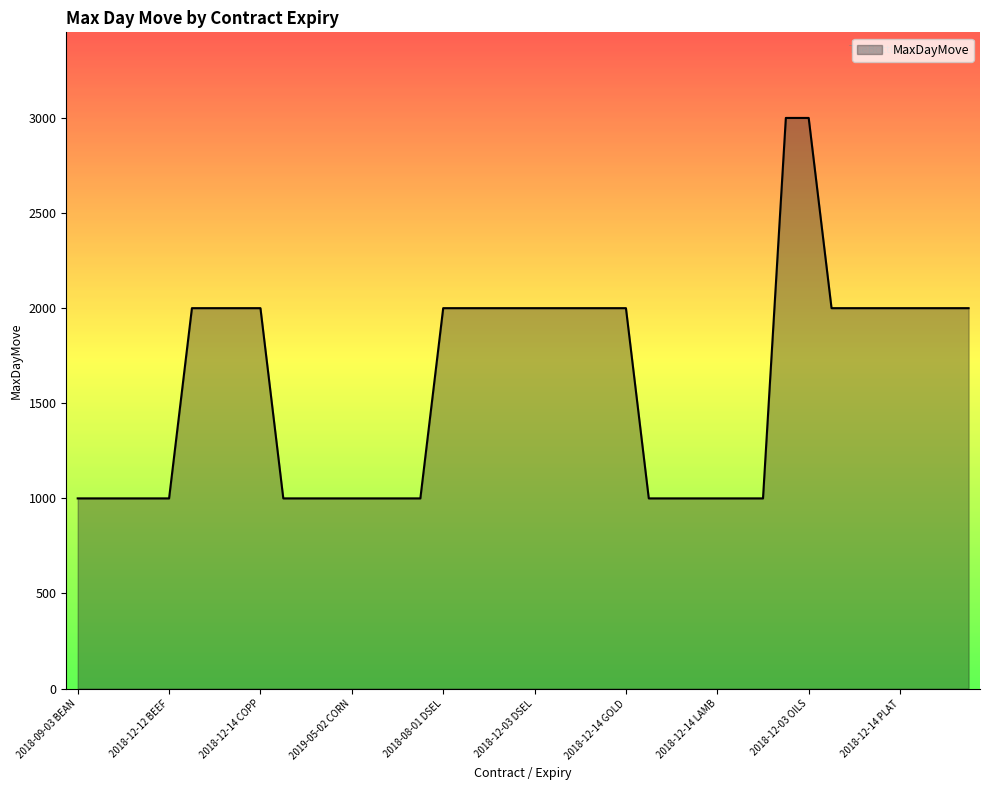

What is the maximum value shown in the chart?

3000